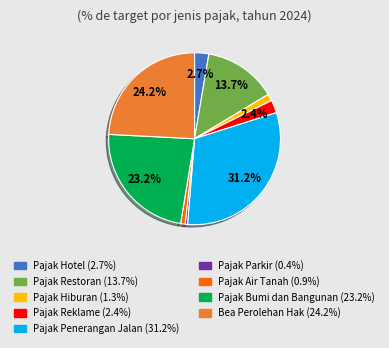

What portion of the pie excludes Pajak Penerangan Jalan?

68.8%